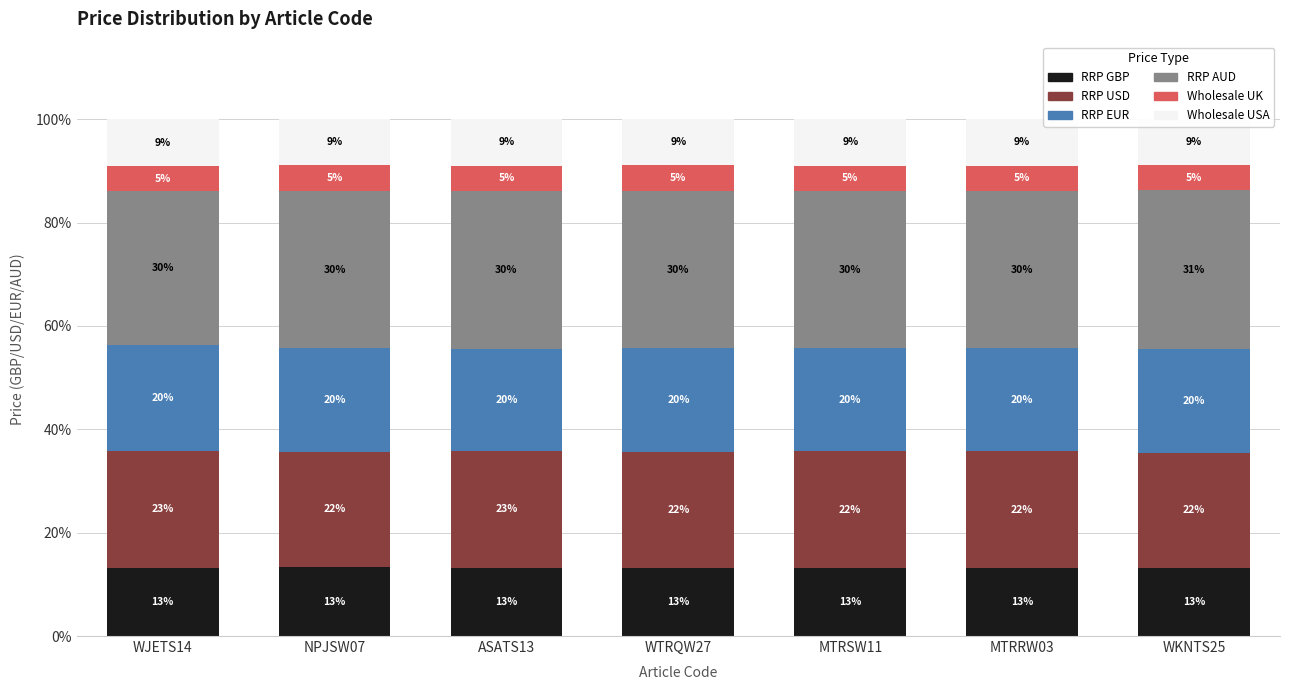

List the labels in order of RRP GBP value, smallest first.

WJETS14, WTRQW27, MTRSW11, MTRRW03, WKNTS25, ASATS13, NPJSW07